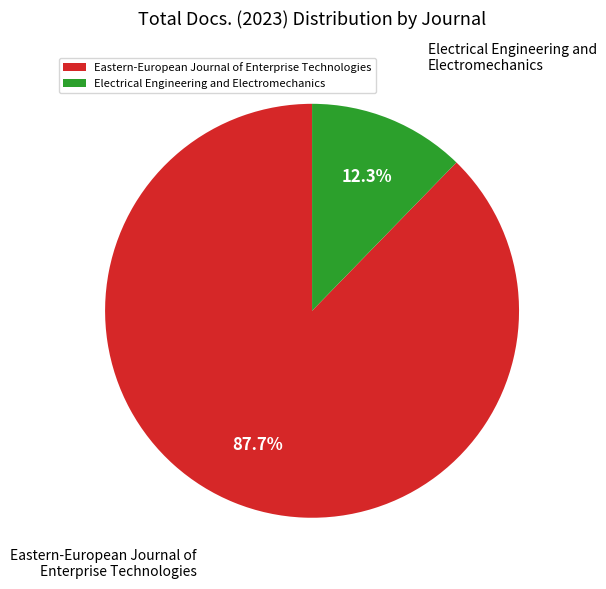

How many segments does this pie chart have?

2